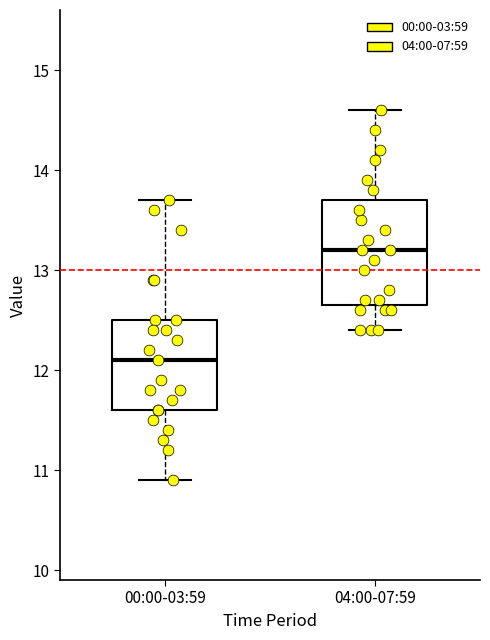

Reading left to right, transcribe this box plot: for each box, give where its median line is, the range the box spans, and where its two whiskers end, as read against the y-axis. The values are not printed on the chart, so give them approximately, as read against the axis.

00:00-03:59: median 12.1, box 11.6 to 12.5, whiskers 10.9 to 13.7
04:00-07:59: median 13.2, box 12.7 to 13.7, whiskers 12.4 to 14.6